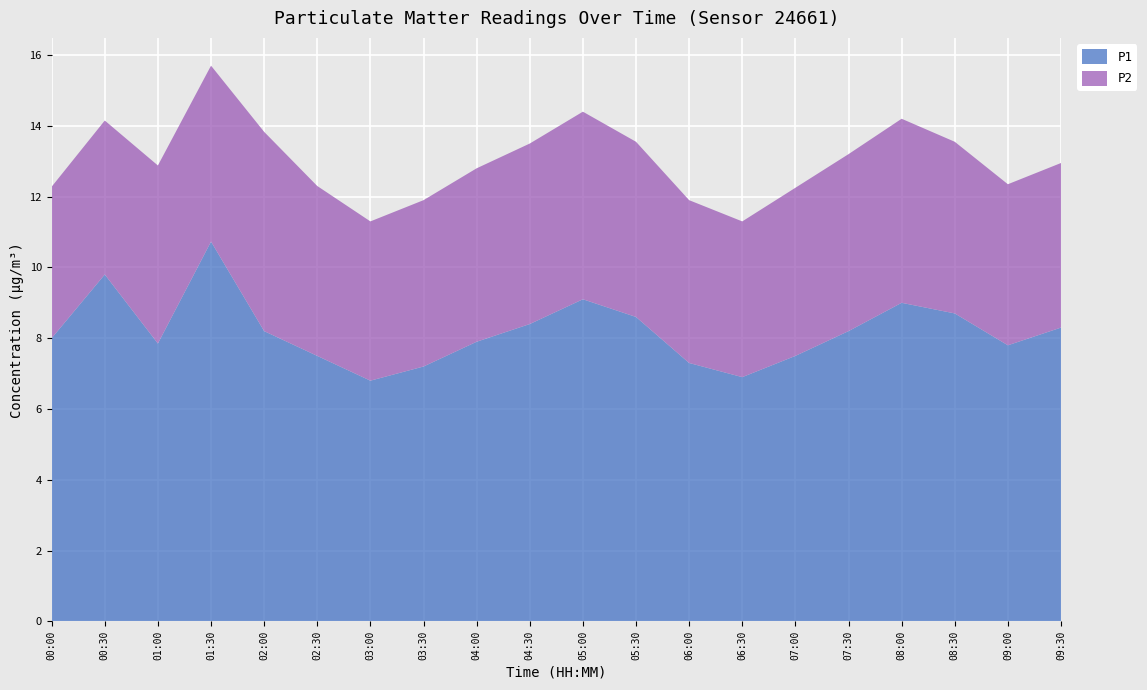

Reading right to left, list all the values displayed in this chart.

P1: 09:30=8.3	09:00=7.8	08:30=8.7	08:00=9.0	07:30=8.2	07:00=7.5	06:30=6.9	06:00=7.3	05:30=8.6	05:00=9.1	04:30=8.4	04:00=7.9	03:30=7.2	03:00=6.8	02:30=7.5	02:00=8.2	01:30=10.7	01:00=7.8	00:30=9.8	00:00=8.0
P2: 09:30=4.7	09:00=4.5	08:30=4.8	08:00=5.2	07:30=5.0	07:00=4.8	06:30=4.4	06:00=4.6	05:30=5.0	05:00=5.3	04:30=5.1	04:00=4.9	03:30=4.7	03:00=4.5	02:30=4.8	02:00=5.6	01:30=5.0	01:00=5.0	00:30=4.3	00:00=4.3